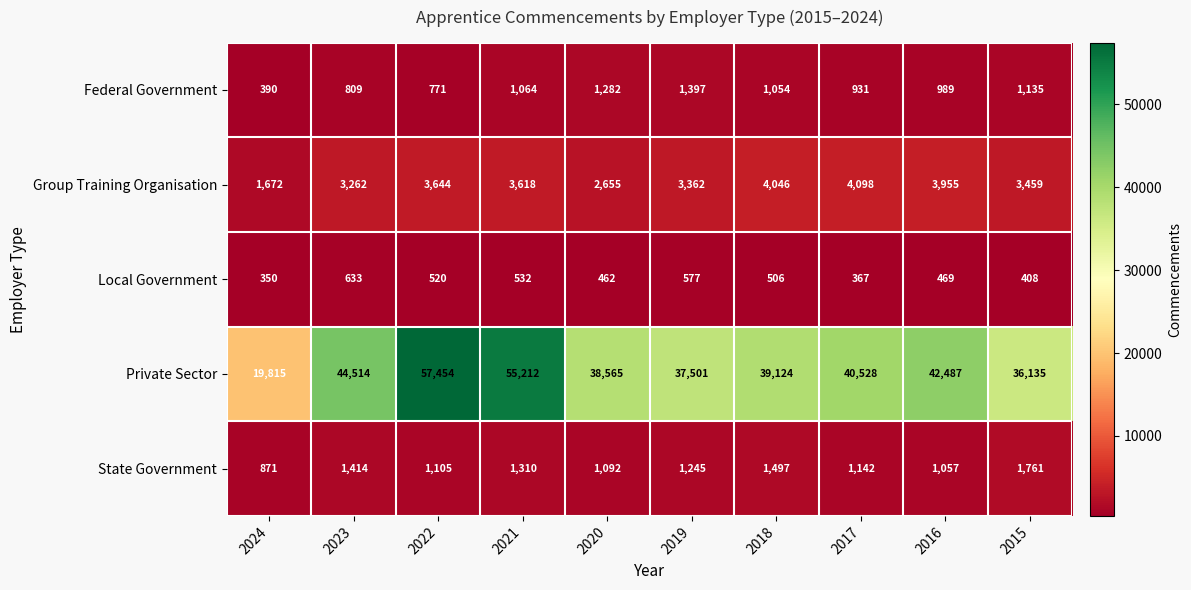

Which label corresponds to the smallest value in the chart?

2024